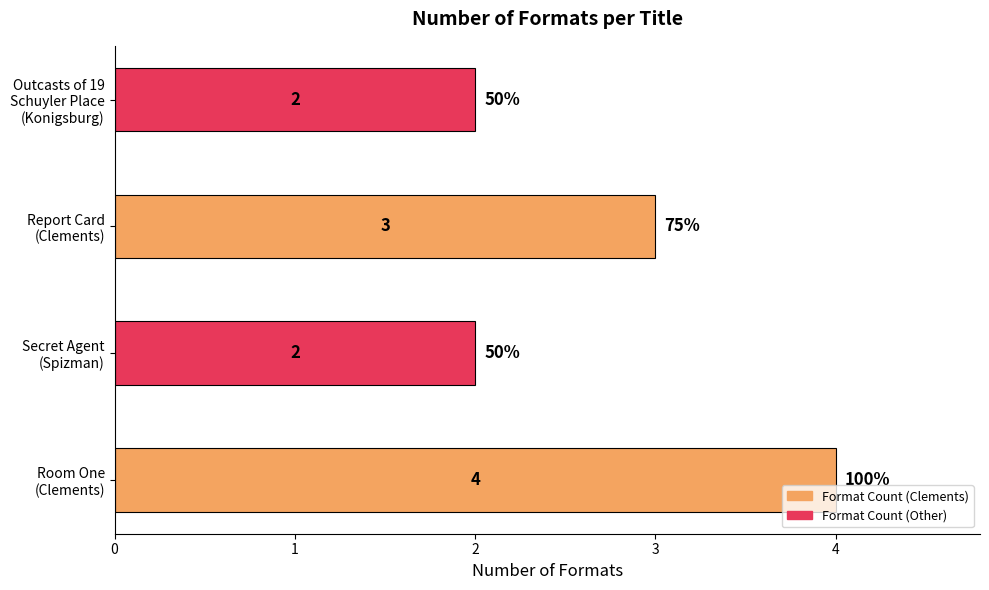

What is the greatest value displayed?

4